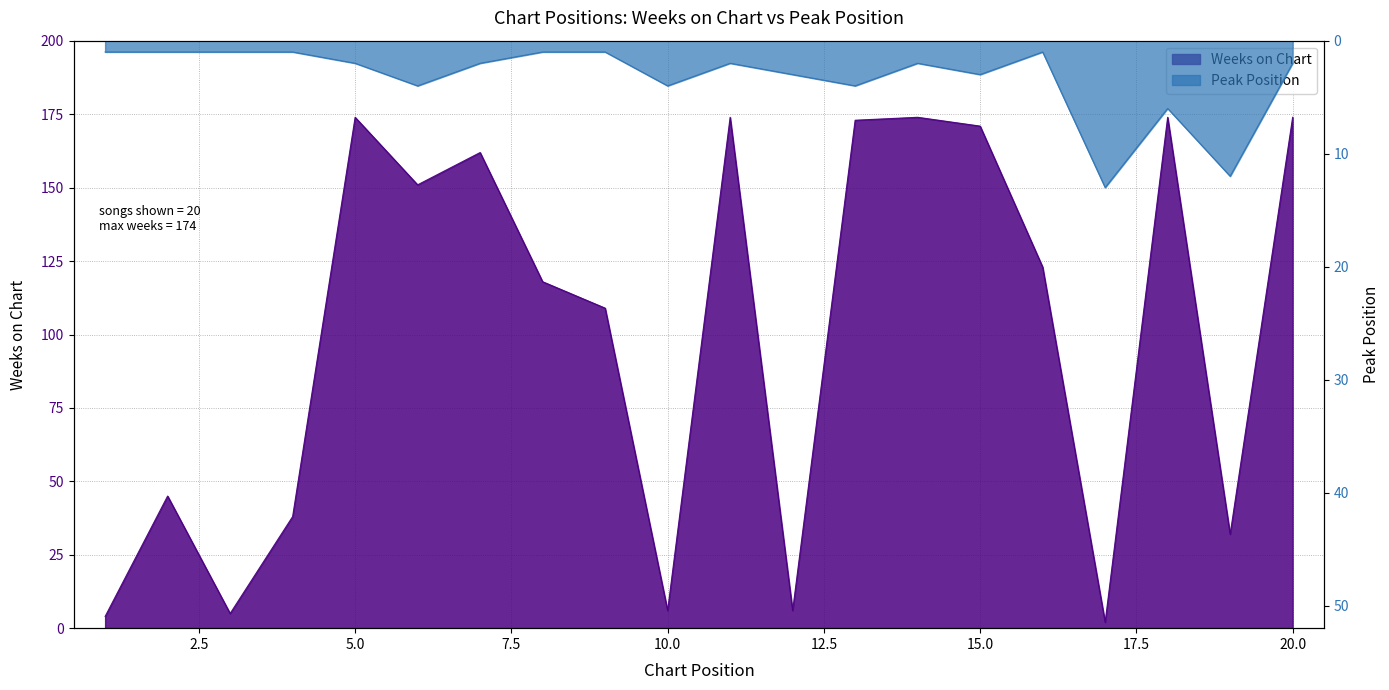

How many data points does each series have?

20